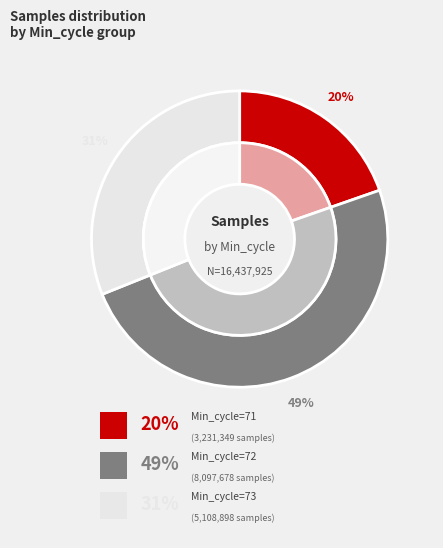

Does 72 represent more than half of the total?

No